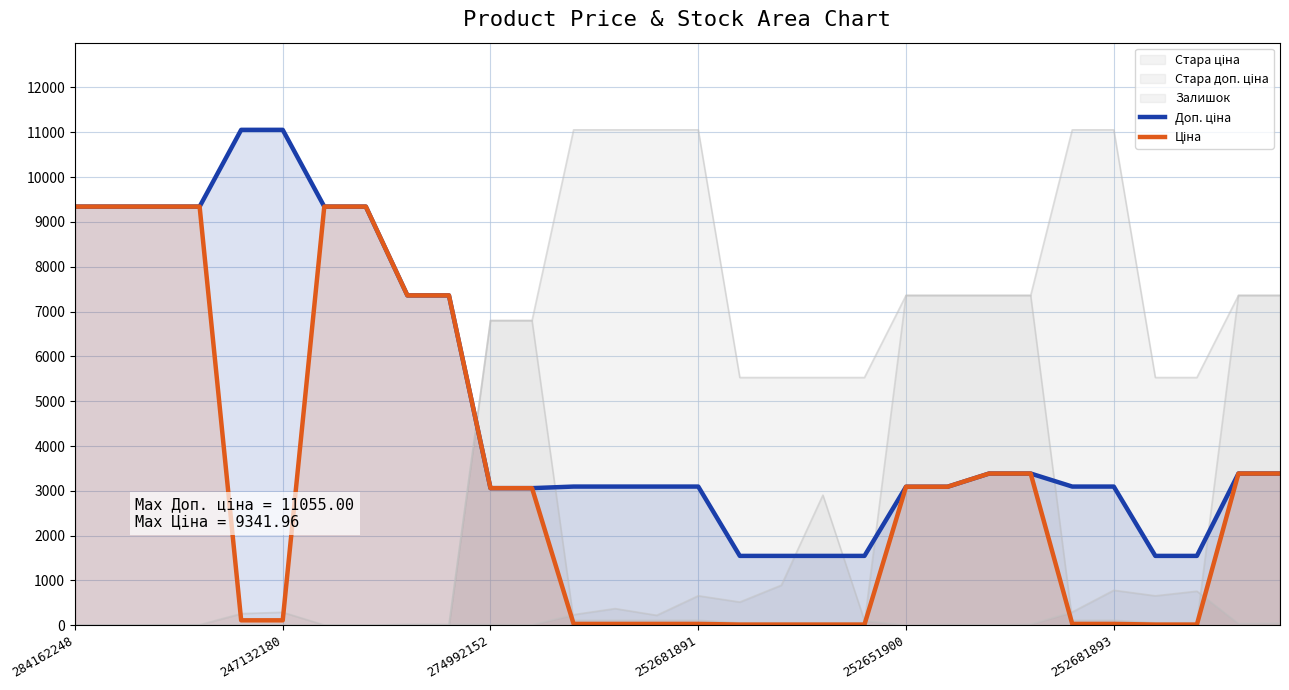

What is the value of the Ціна point at the 4th from the left?

9342.0